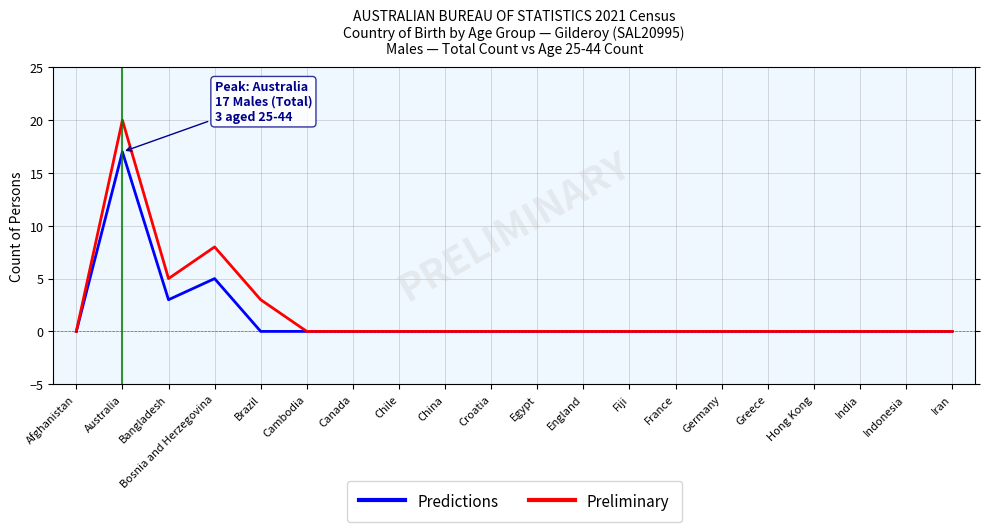

Rank the series at Bosnia and Herzegovina from lowest to highest value.

Predictions, Preliminary